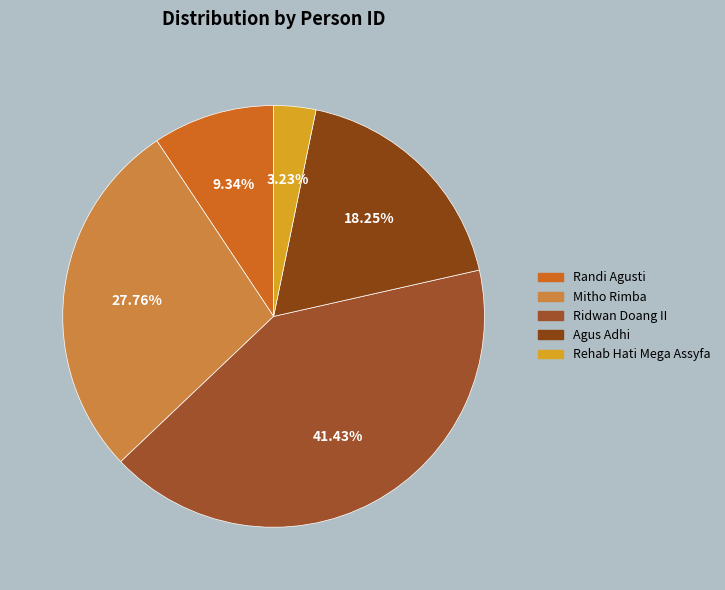

What percentage is the Rehab Hati Mega Assyfa slice, to the nearest percent?

3%